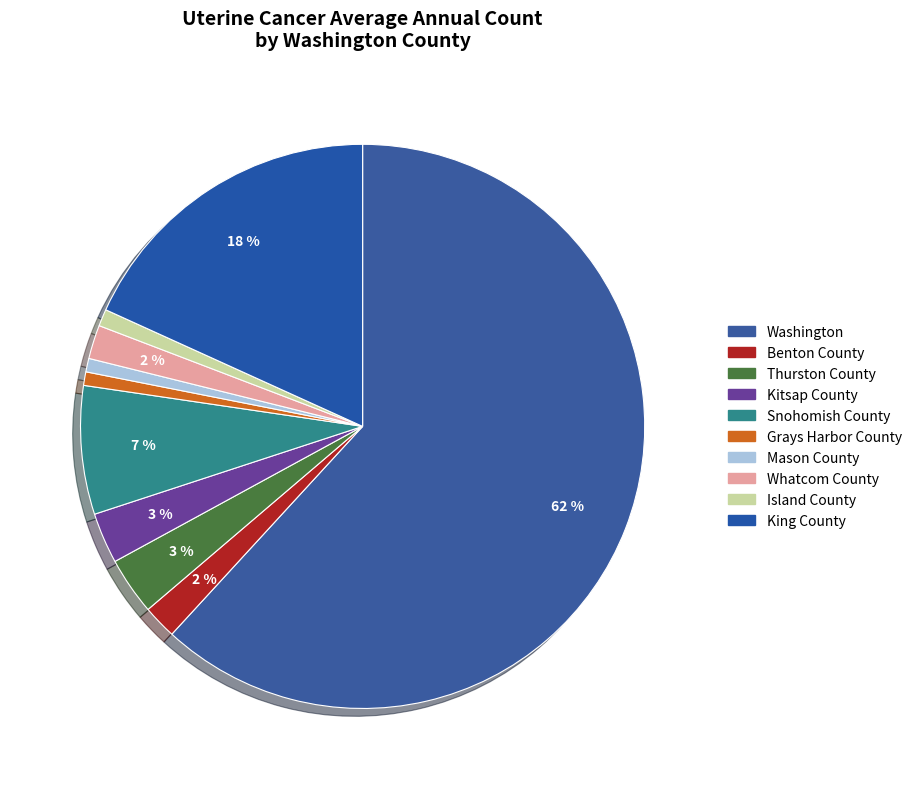

Is the sum of Grays Harbor County and Thurston County greater than half?

No